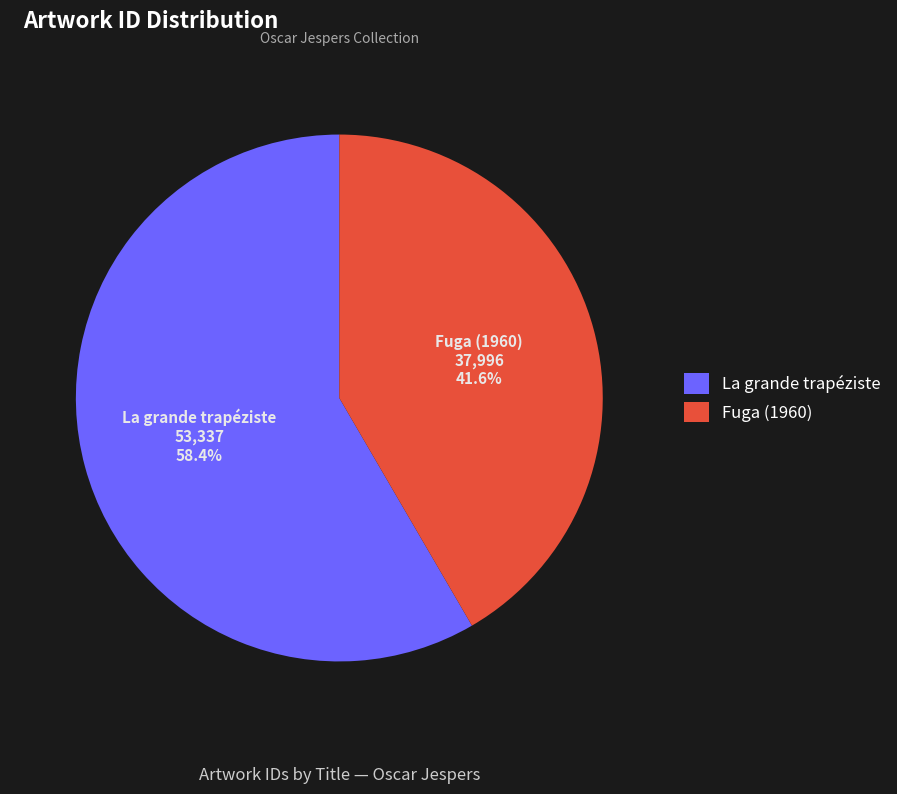

Which category has the biggest portion of the pie?

La grande trapéziste